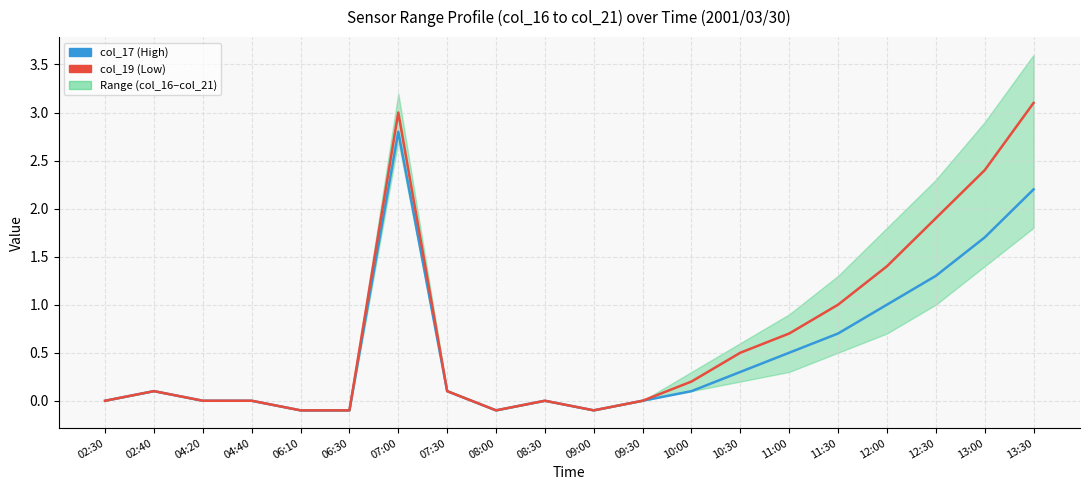

In col_19 (Low), how many points are higher than both neighbors (excluding endpoints)?

3